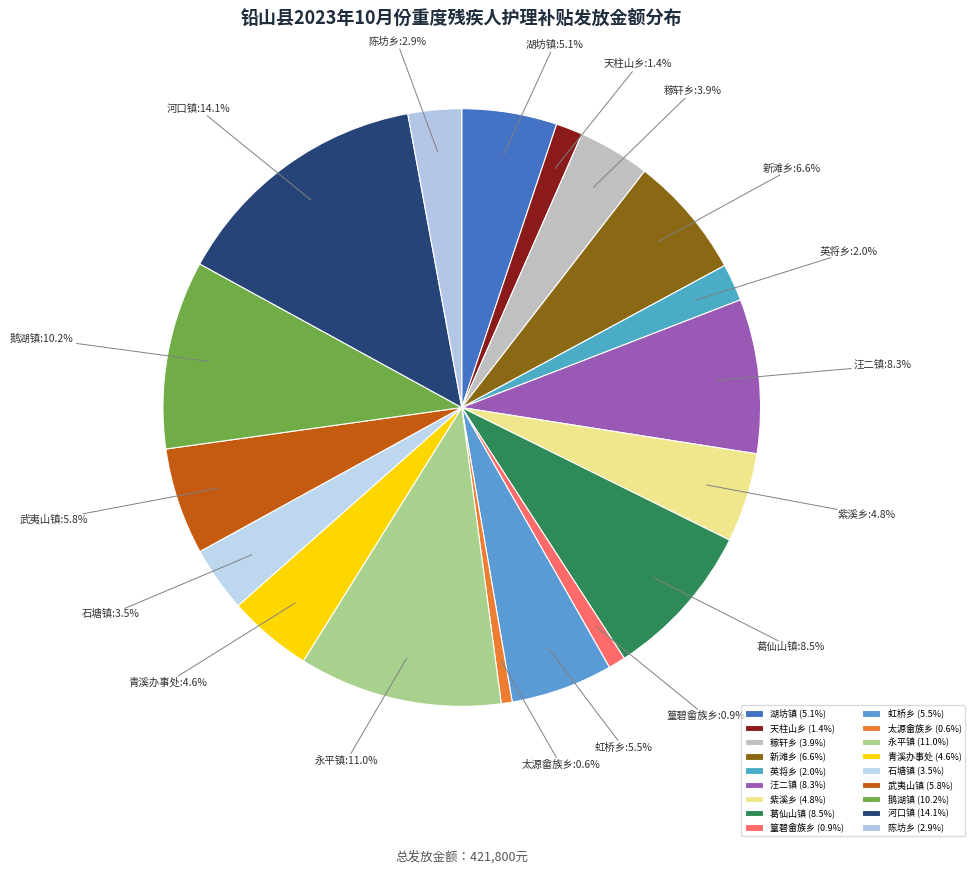

How much of the chart is everything except 鹅湖镇?

89.8%